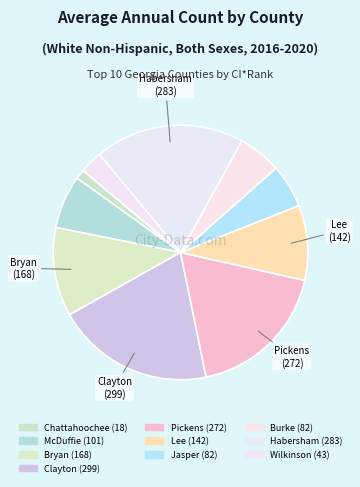

The Wilkinson slice represents 3% of the pie. True or false?

True